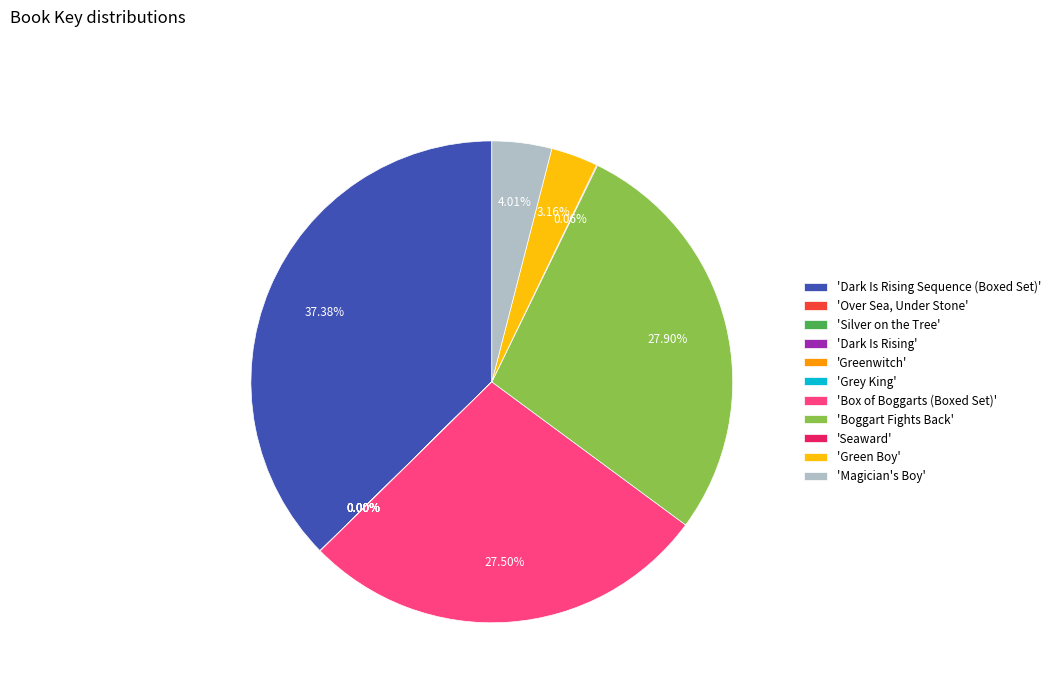

Is 'Magician's Boy' the majority of the pie?

No